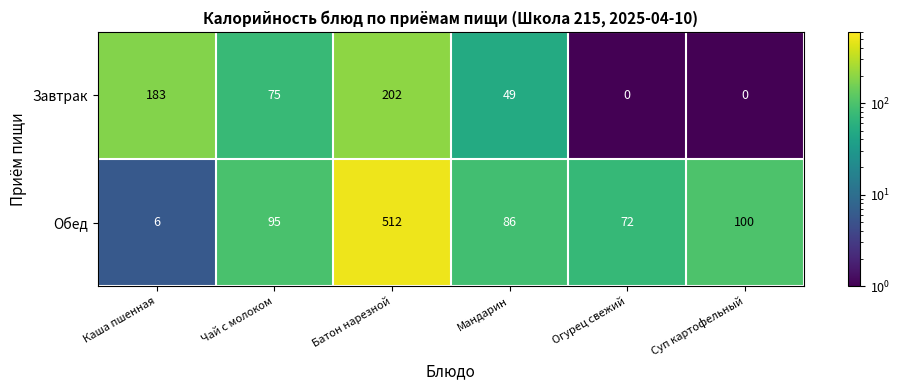

Which series has the largest range (max minus min)?

Обед